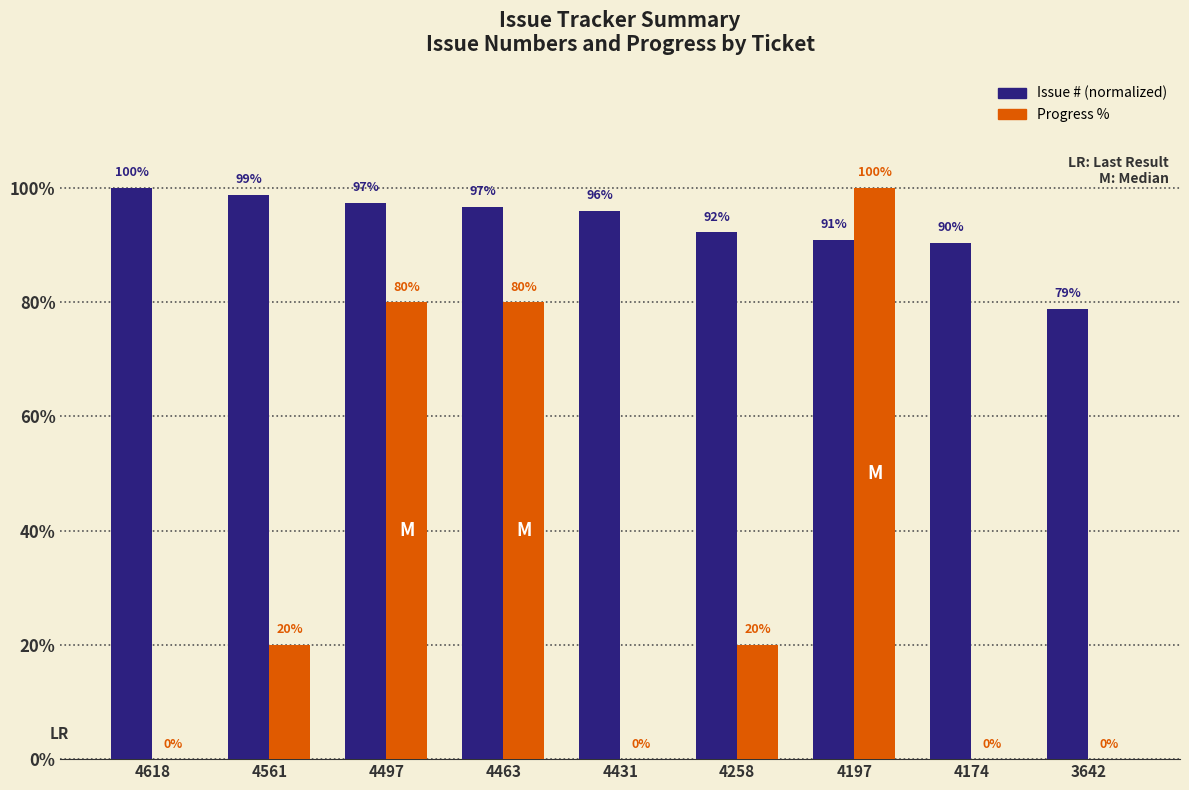

At which category is the sum across all series the highest?

4197